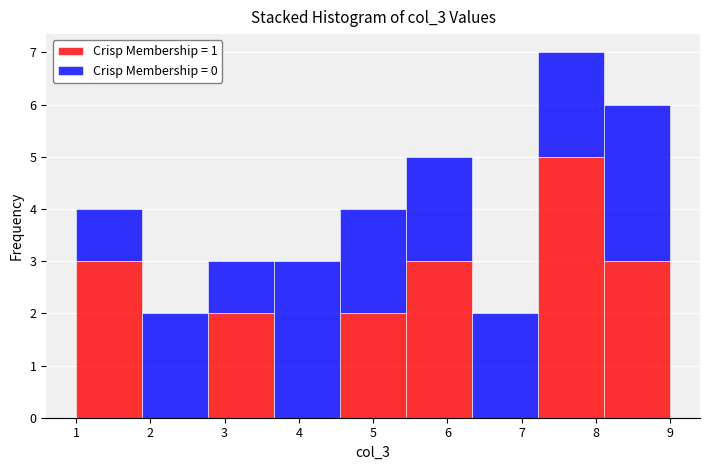

Which range on the x-axis has the tallest stacked bar (by total height)?

7.2 to 8.1